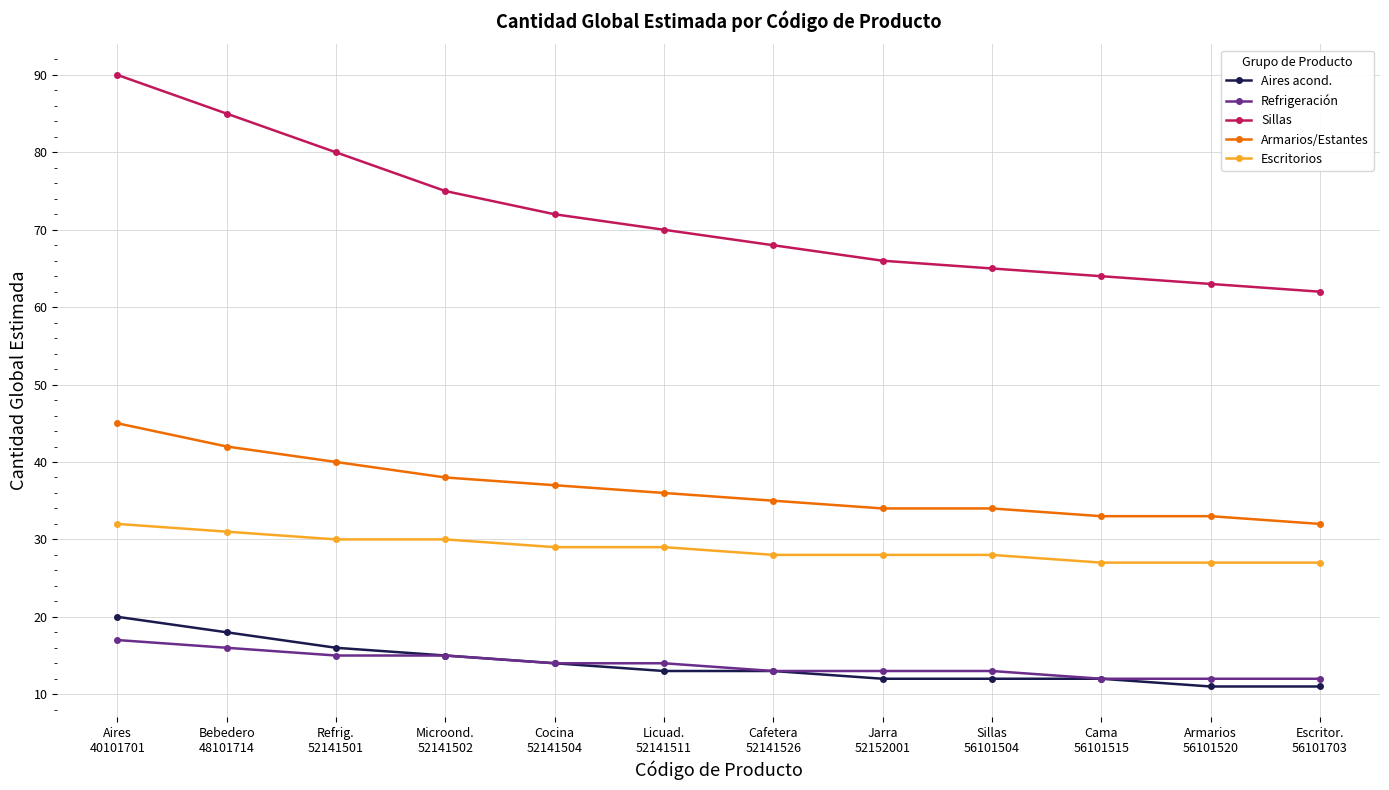

What is the difference between the maximum and second lowest values in the Sillas series?

27